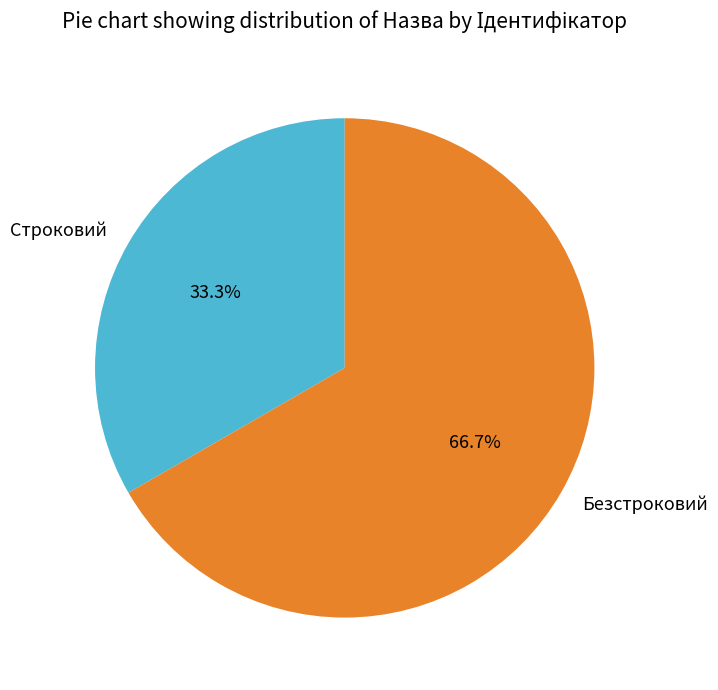

Is there any slice that represents more than half of the pie?

Yes